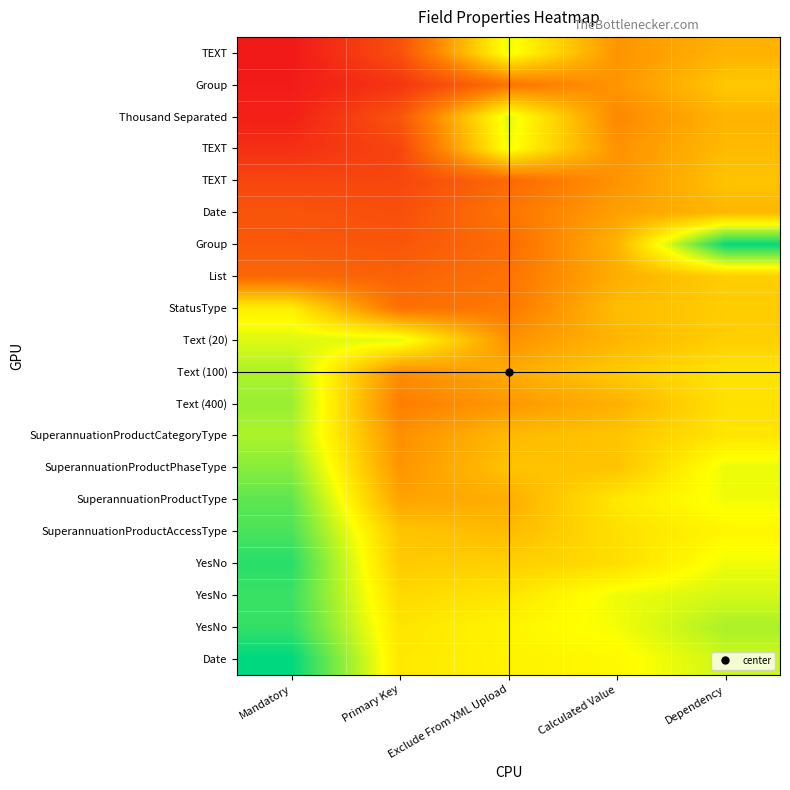

What is the total value across all series at Mandatory?

11.0